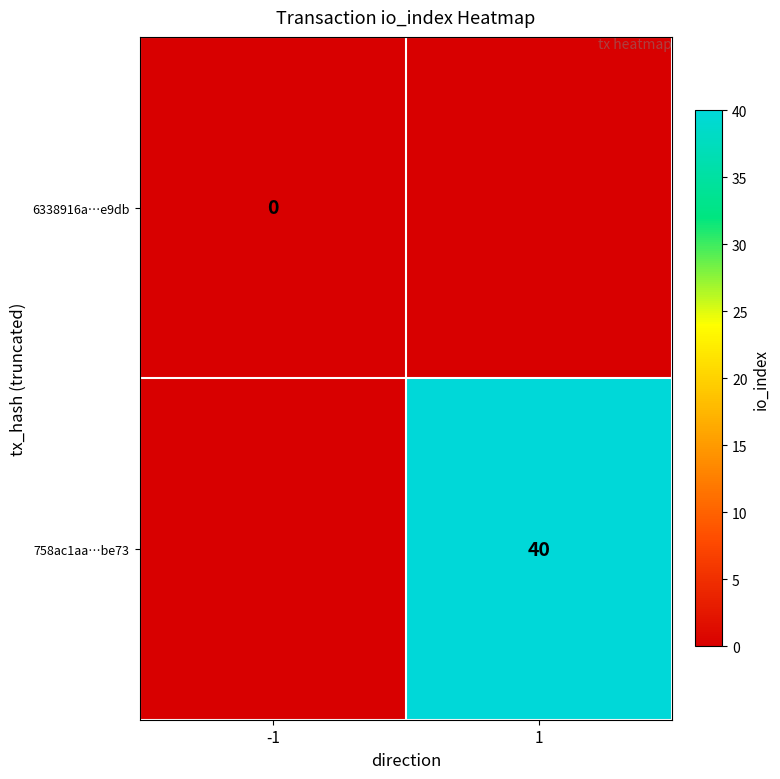

Is the value of 6338916a…e9db at -1 greater than the value of 758ac1aa…be73 at 1?

No